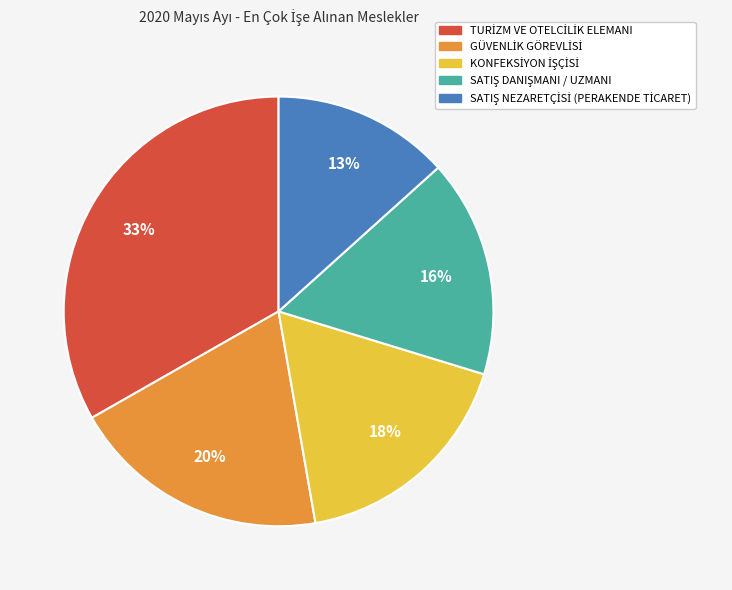

To the nearest percent, what is the average slice percentage?

20%